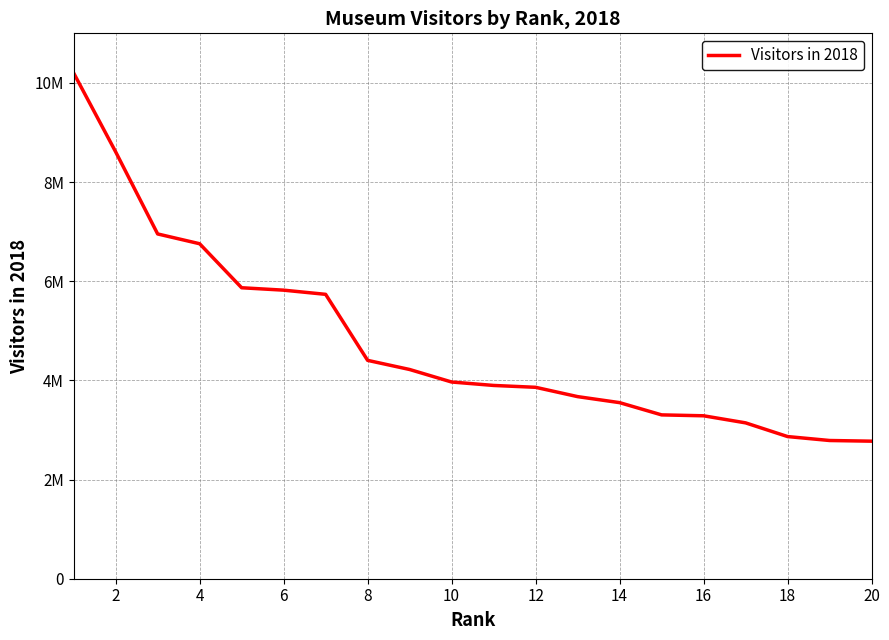

Is this an area chart (filled region under the line)?

No